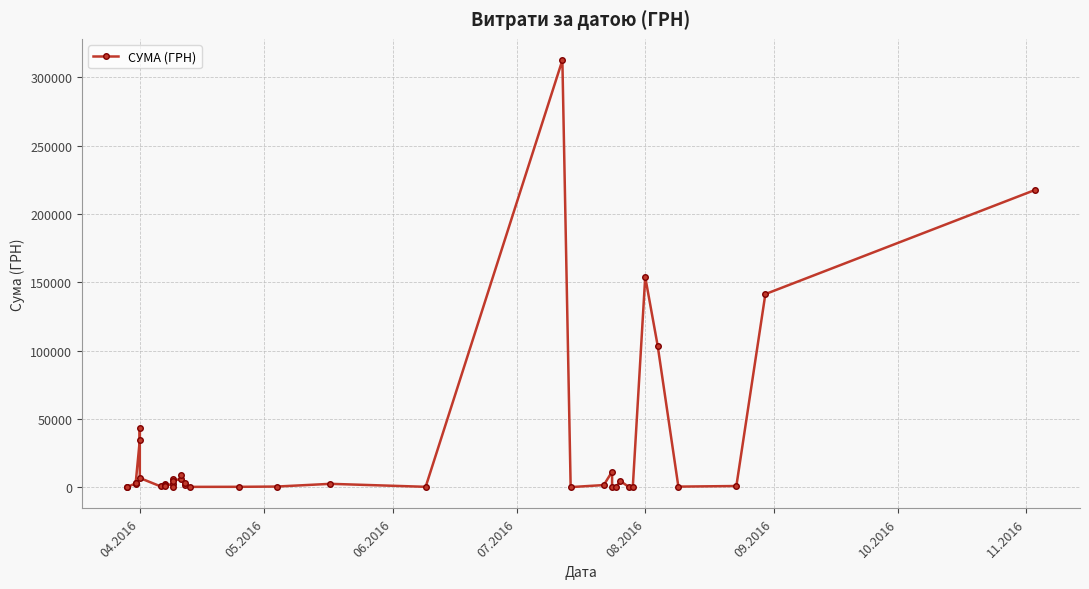

Is this an area chart (filled region under the line)?

No